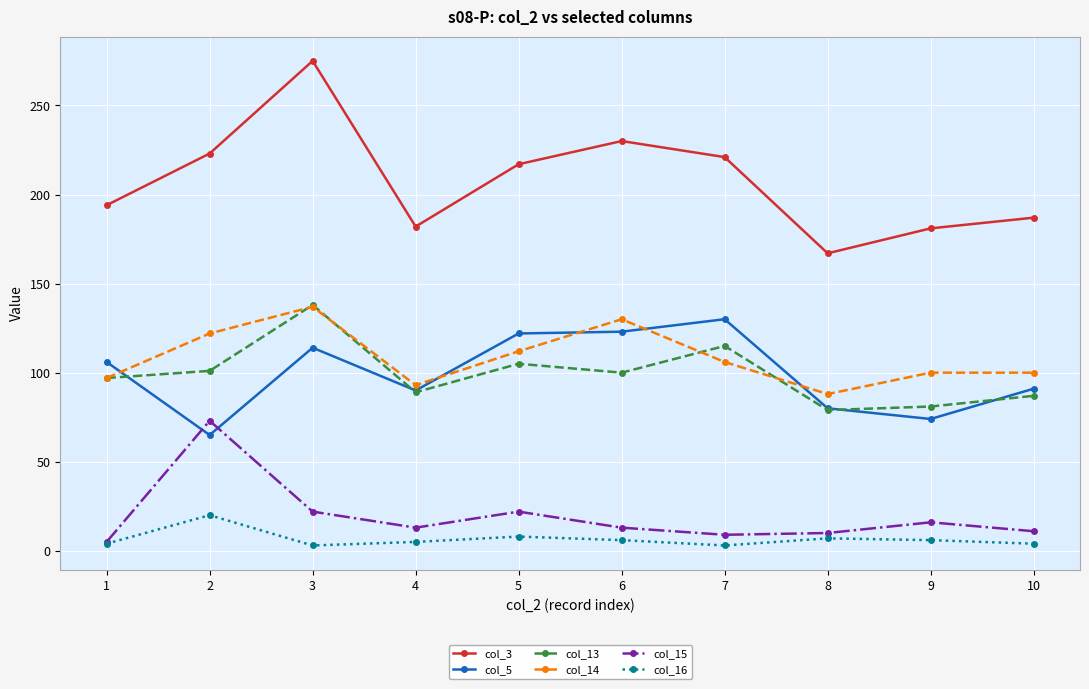

Does the chart have visible grid lines?

Yes